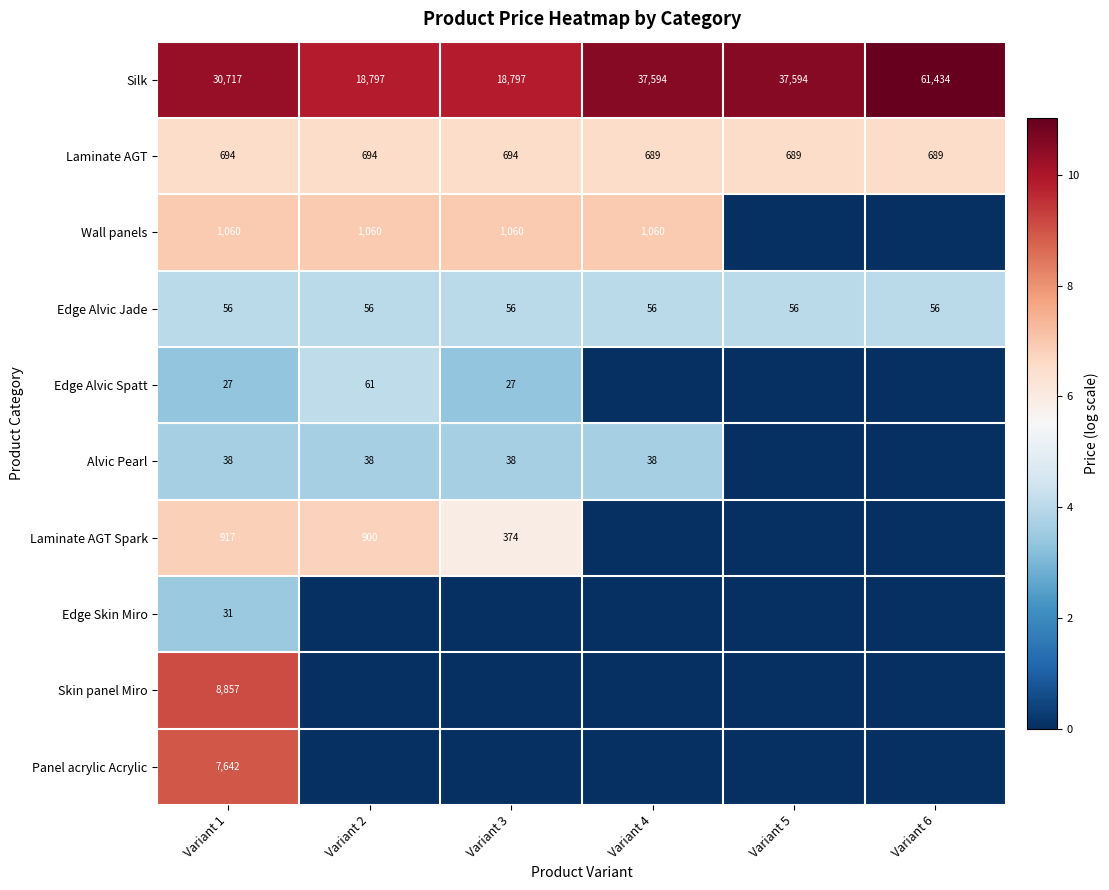

How many Laminate AGT values are between 689 and 694?

6